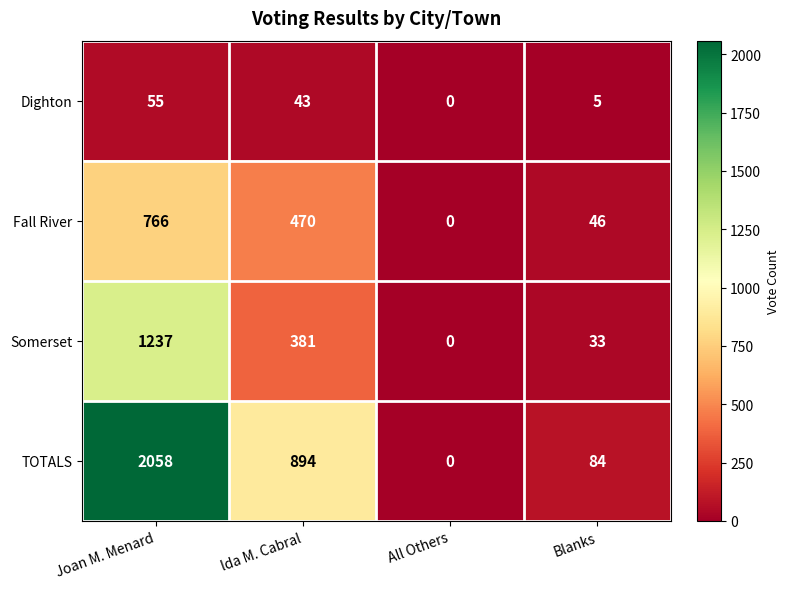

How many categories are shown in the chart?

4